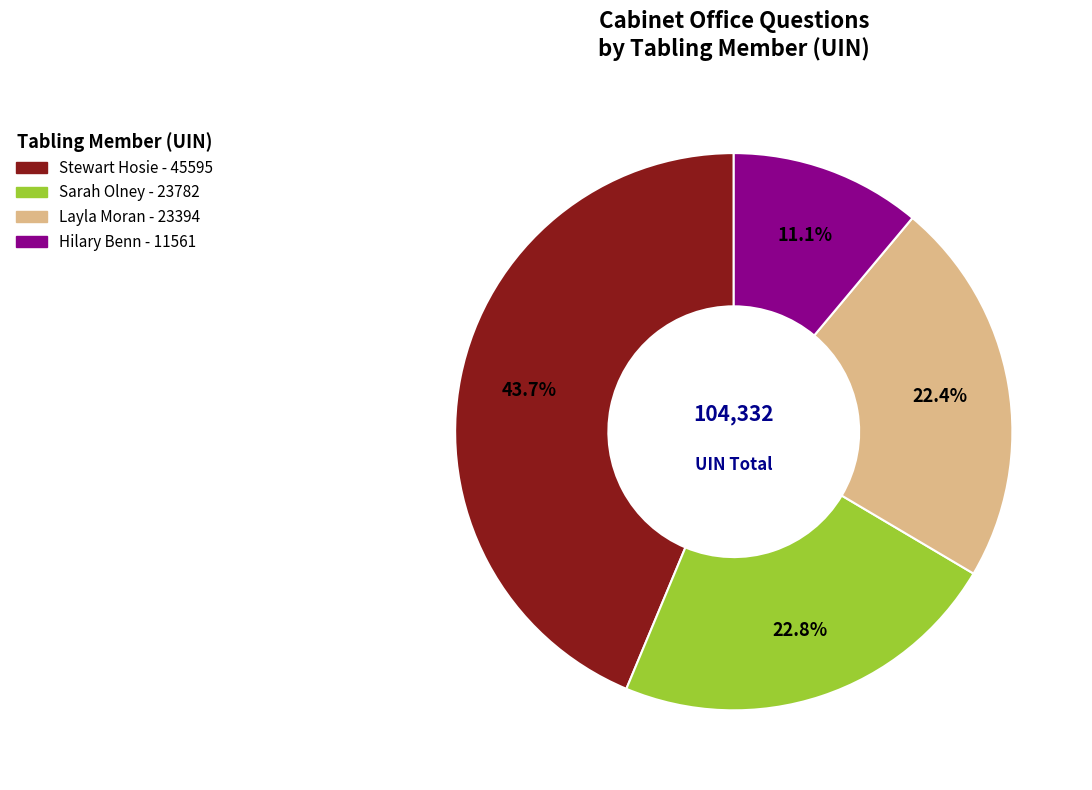

Approximately how many times larger is the value at Sarah Olney compared to Hilary Benn?

2.1